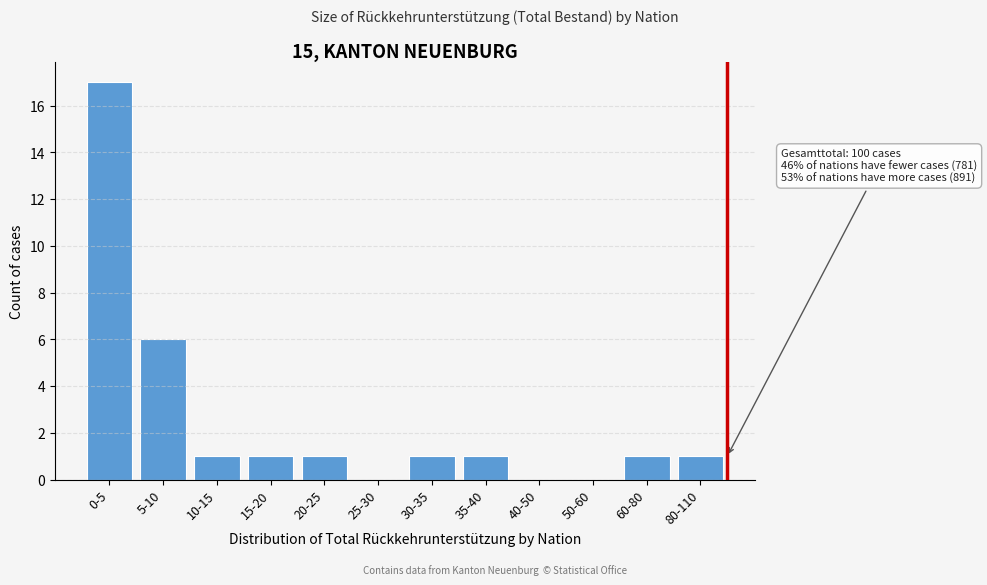

Reading left to right, what are all the values shown in this chart?

0-5=17	5-10=6	10-15=1	15-20=1	20-25=1	25-30=0	30-35=1	35-40=1	40-50=0	50-60=0	60-80=1	80-110=1